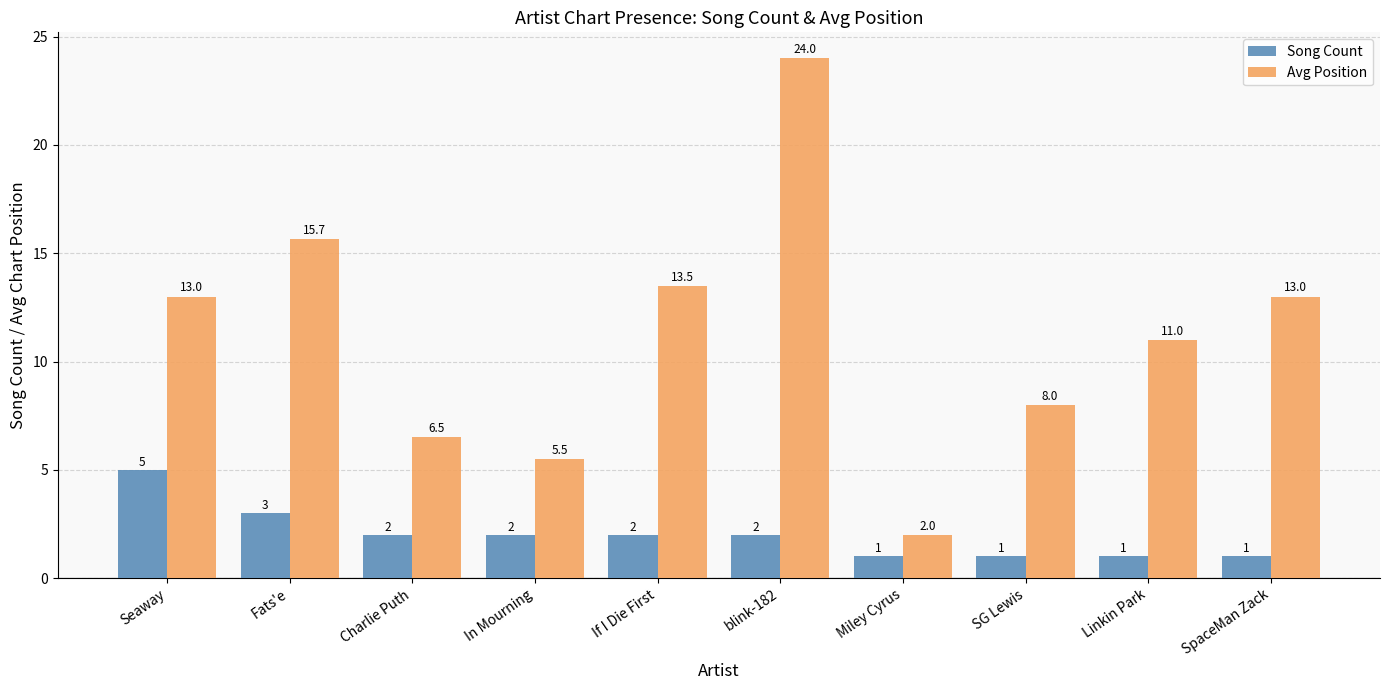

Is it true that Song Count equals 1.2 at Fats'e?

False